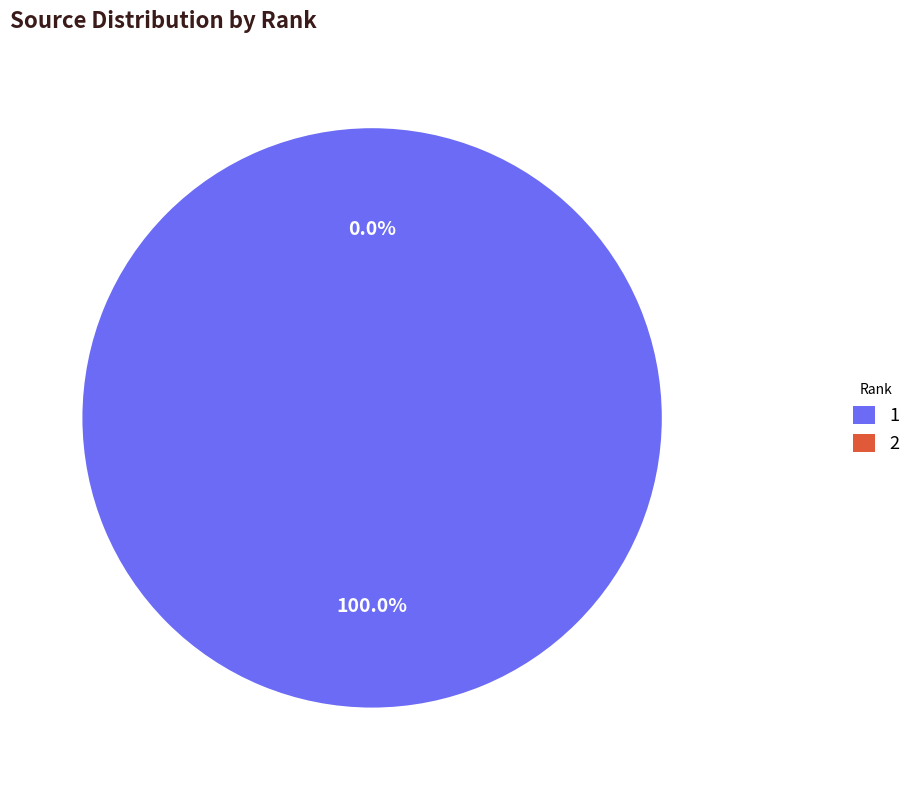

Is it true that Pediatric Hematology/Oncology (Rank 1) is 85% of the pie?

False